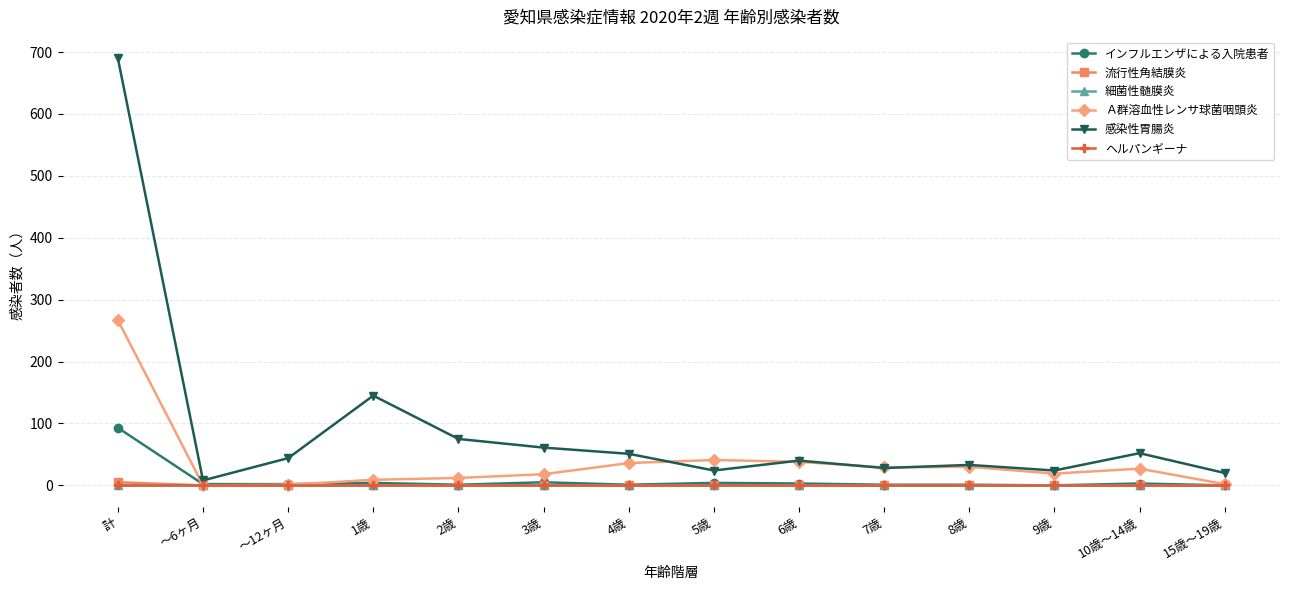

Is the value of ヘルパンギーナ at 4歳 greater than the value of Ａ群溶血性レンサ球菌咽頭炎 at 10歳～14歳?

No